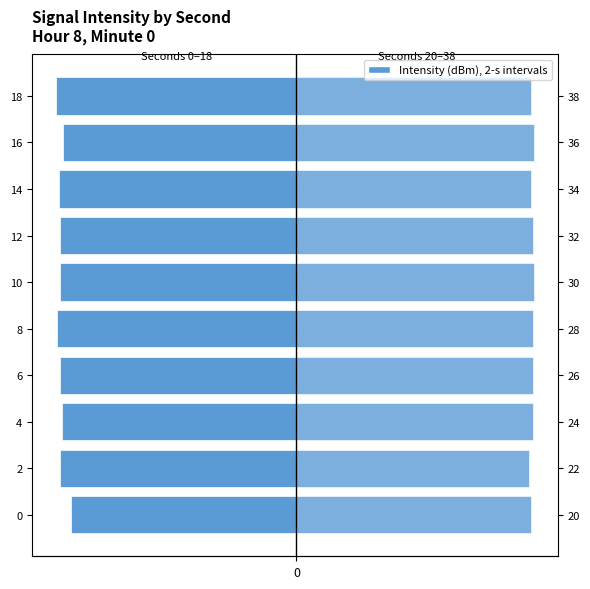

How many data points in Left half (s 0-18) are above -98?

3